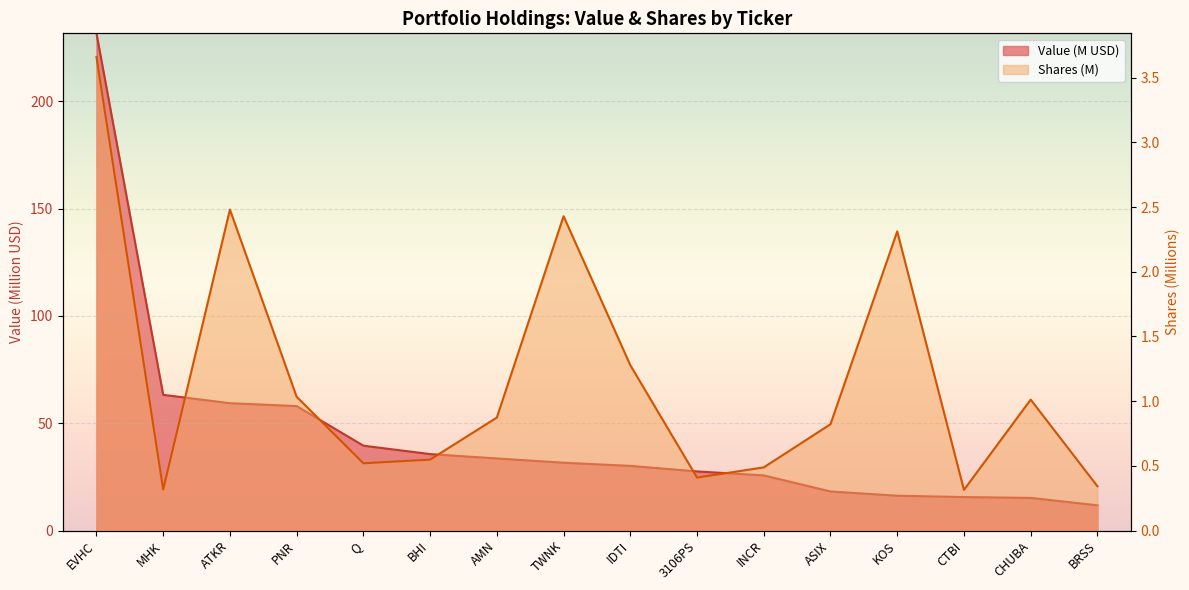

Reading right to left, what are all the values shown in this chart?

Value: BRSS=11.7	CHUBA=15.2	CTBI=15.6	KOS=16.2	ASIX=18.2	INCR=25.7	3106PS=27.5	IDTI=30.1	TWNK=31.6	AMN=33.6	BHI=35.6	Q=39.5	PNR=58.0	ATKR=59.3	MHK=63.2	EVHC=231.7
Shares or principal amount: BRSS=0.3	CHUBA=1.0	CTBI=0.3	KOS=2.3	ASIX=0.8	INCR=0.5	3106PS=0.4	IDTI=1.3	TWNK=2.4	AMN=0.9	BHI=0.5	Q=0.5	PNR=1.0	ATKR=2.5	MHK=0.3	EVHC=3.7